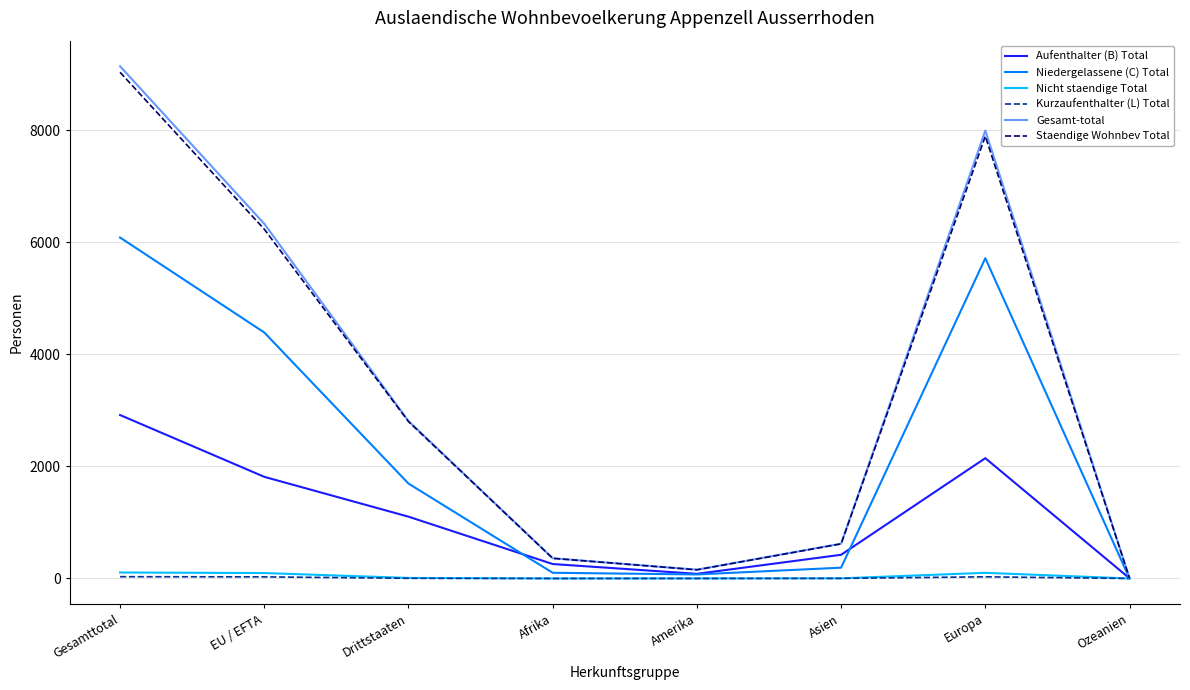

Between EU / EFTA and Drittstaaten, which series saw the biggest shift?

Gesamt-total